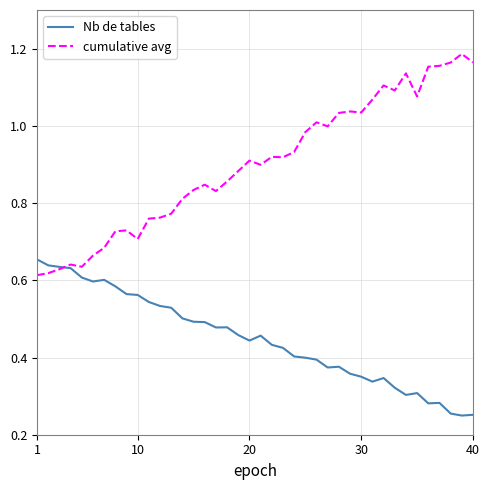

Which series has the largest range (max minus min)?

cumulative avg